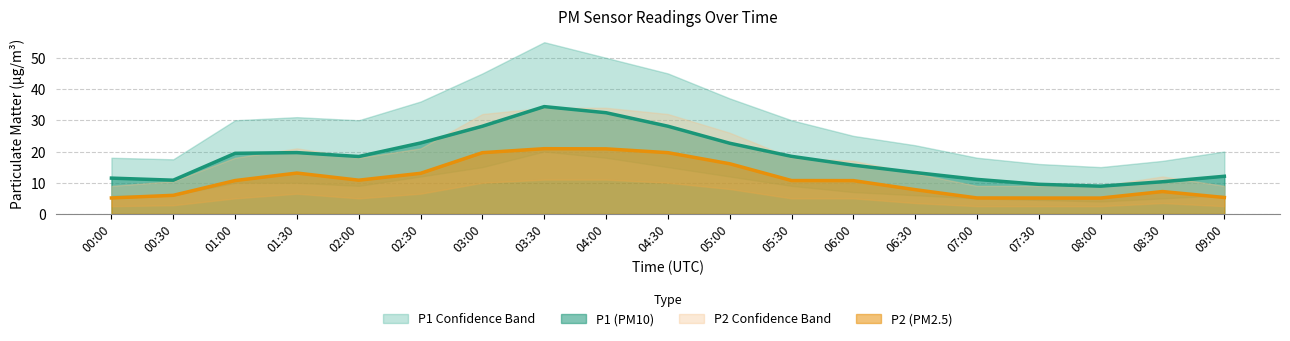

What is the difference between the second highest and second lowest values in the P1_lower series?

13.5